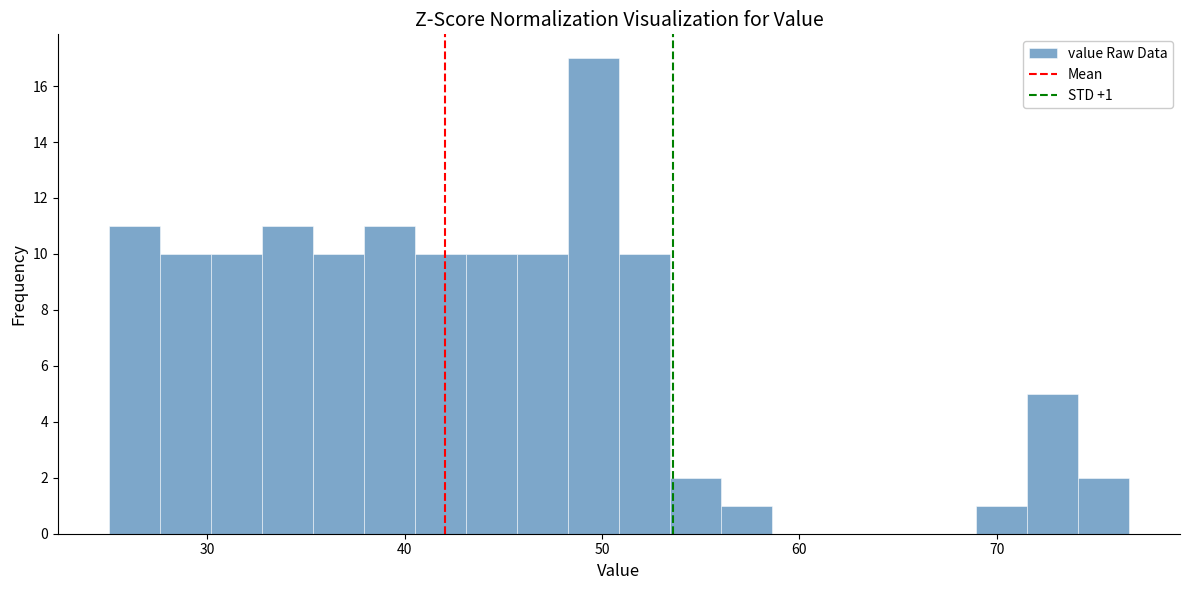

Around what value on the x-axis is the tallest bar? Give the approximate position of its centre, as read against the axis.

50